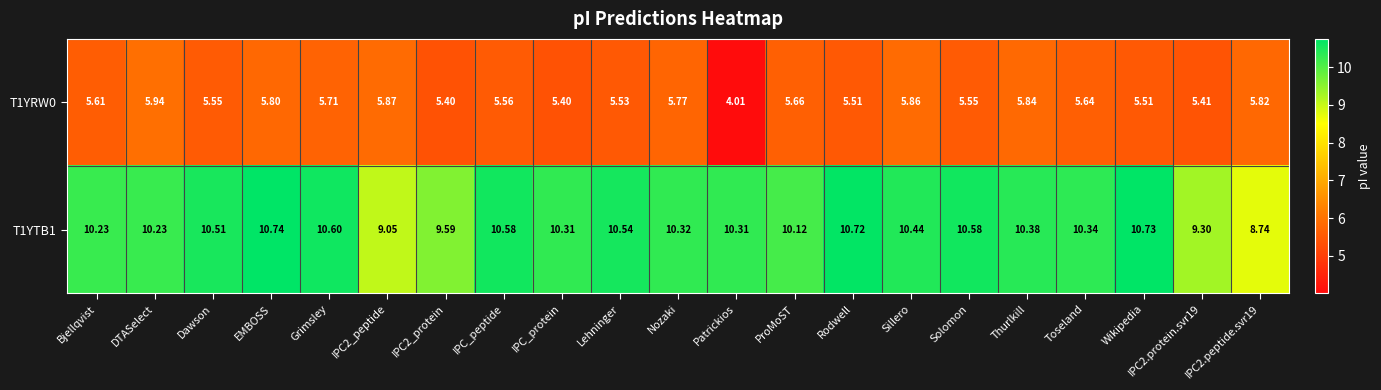

At which category is the sum across all series the highest?

EMBOSS